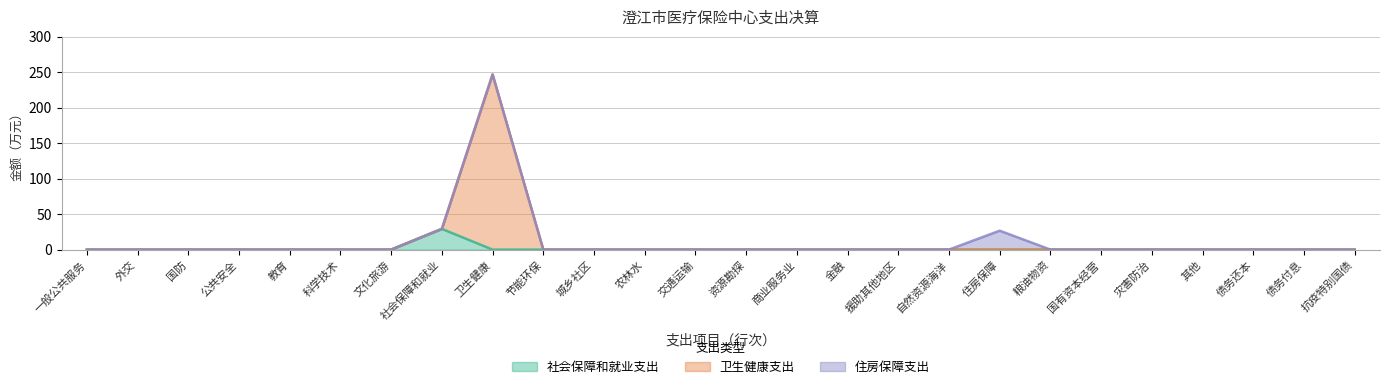

True or false: 卫生健康支出 and 社会保障和就业支出 intersect in this chart.

False